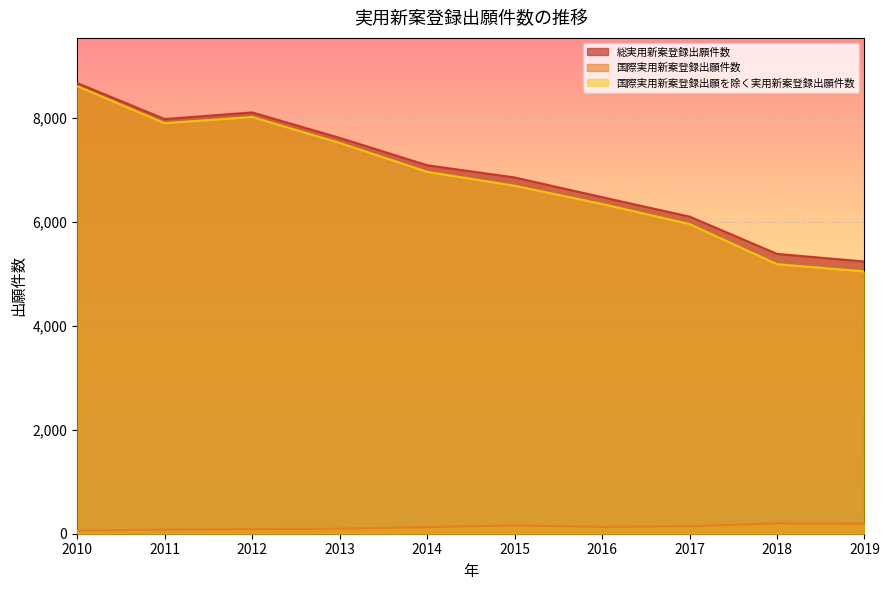

What is the spread (max minus min) of values at 2016?

6349